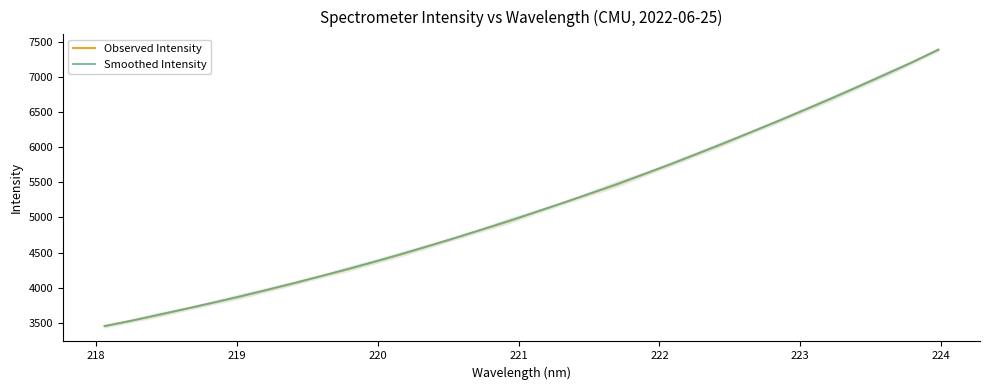

What is the smallest value displayed?

3452.9